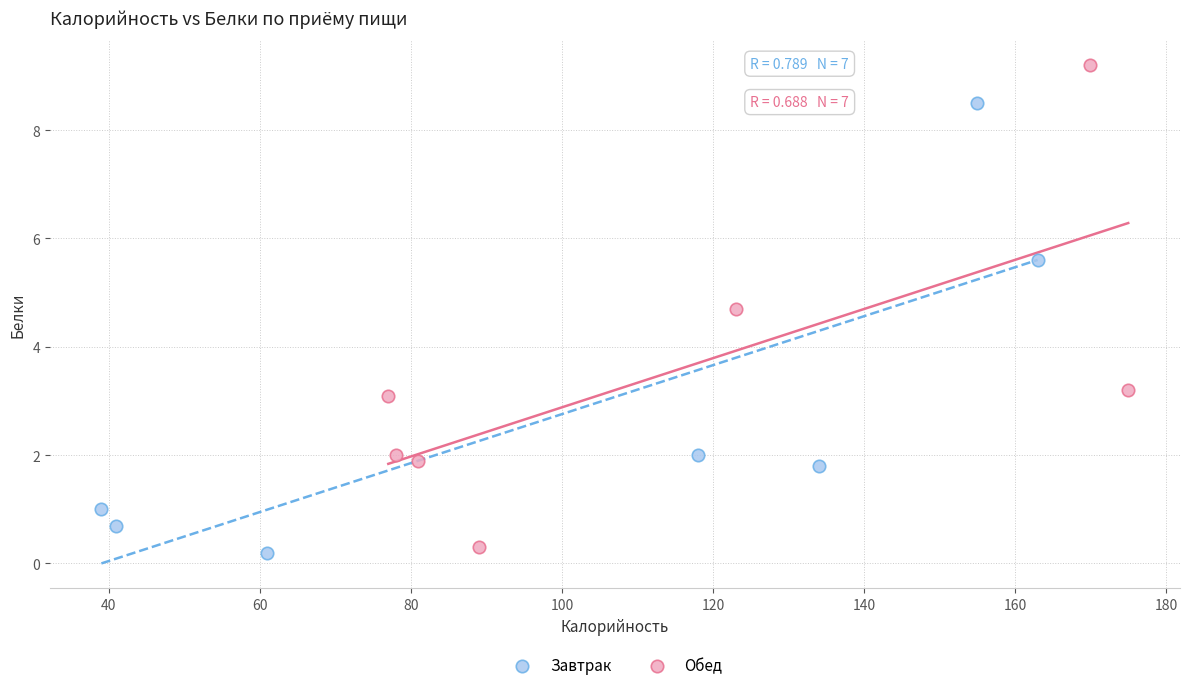

Which series has the widest spread of Y values?

Обед